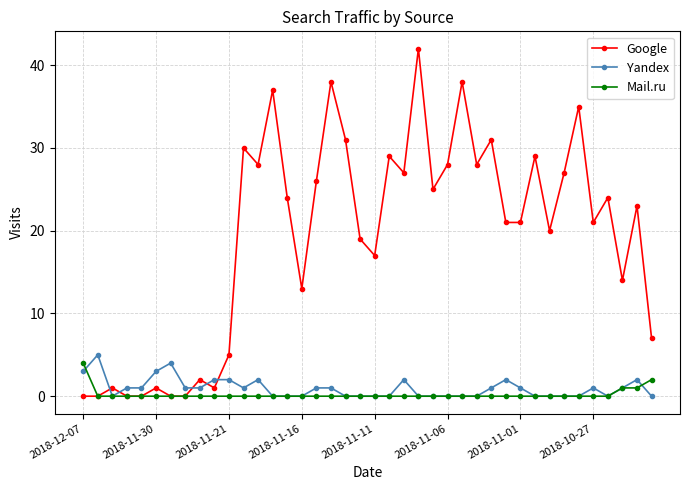

Rank the series by their maximum value, from highest to lowest.

Google, Yandex, Mail.ru